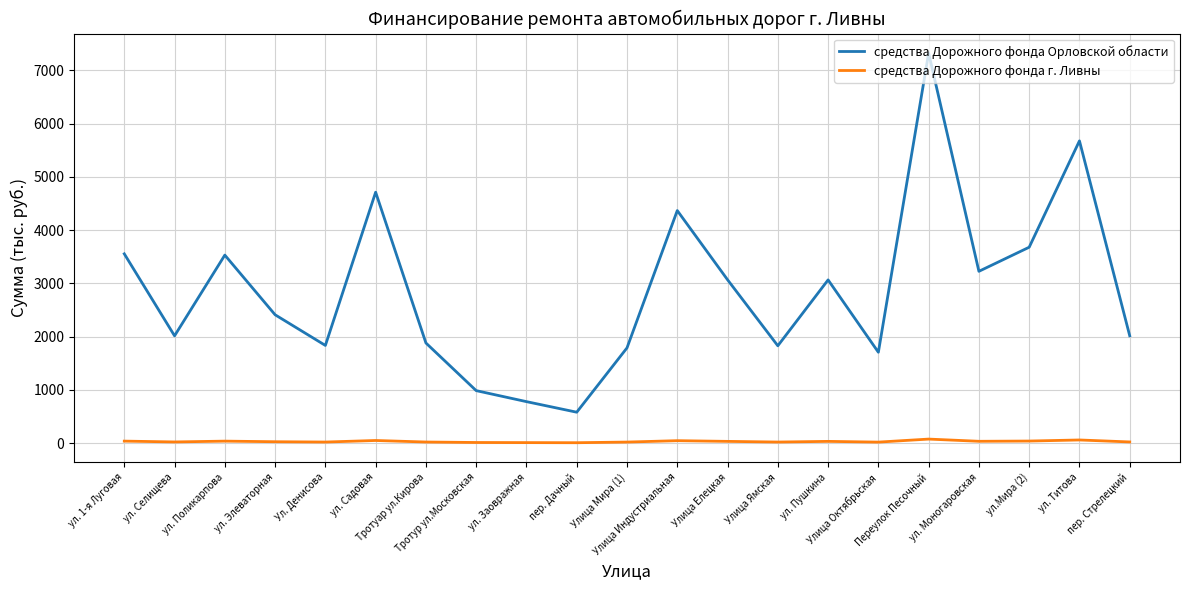

Rank the series by their average value, from highest to lowest.

средства Дорожного фонда Орловской области, средства Дорожного фонда г. Ливны